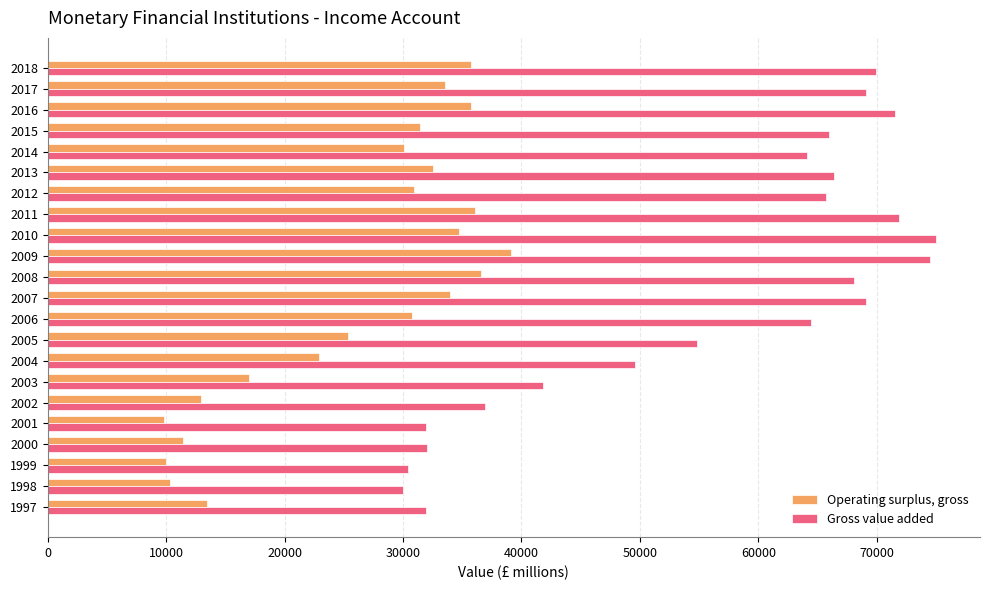

How many distinct data groups are displayed?

2